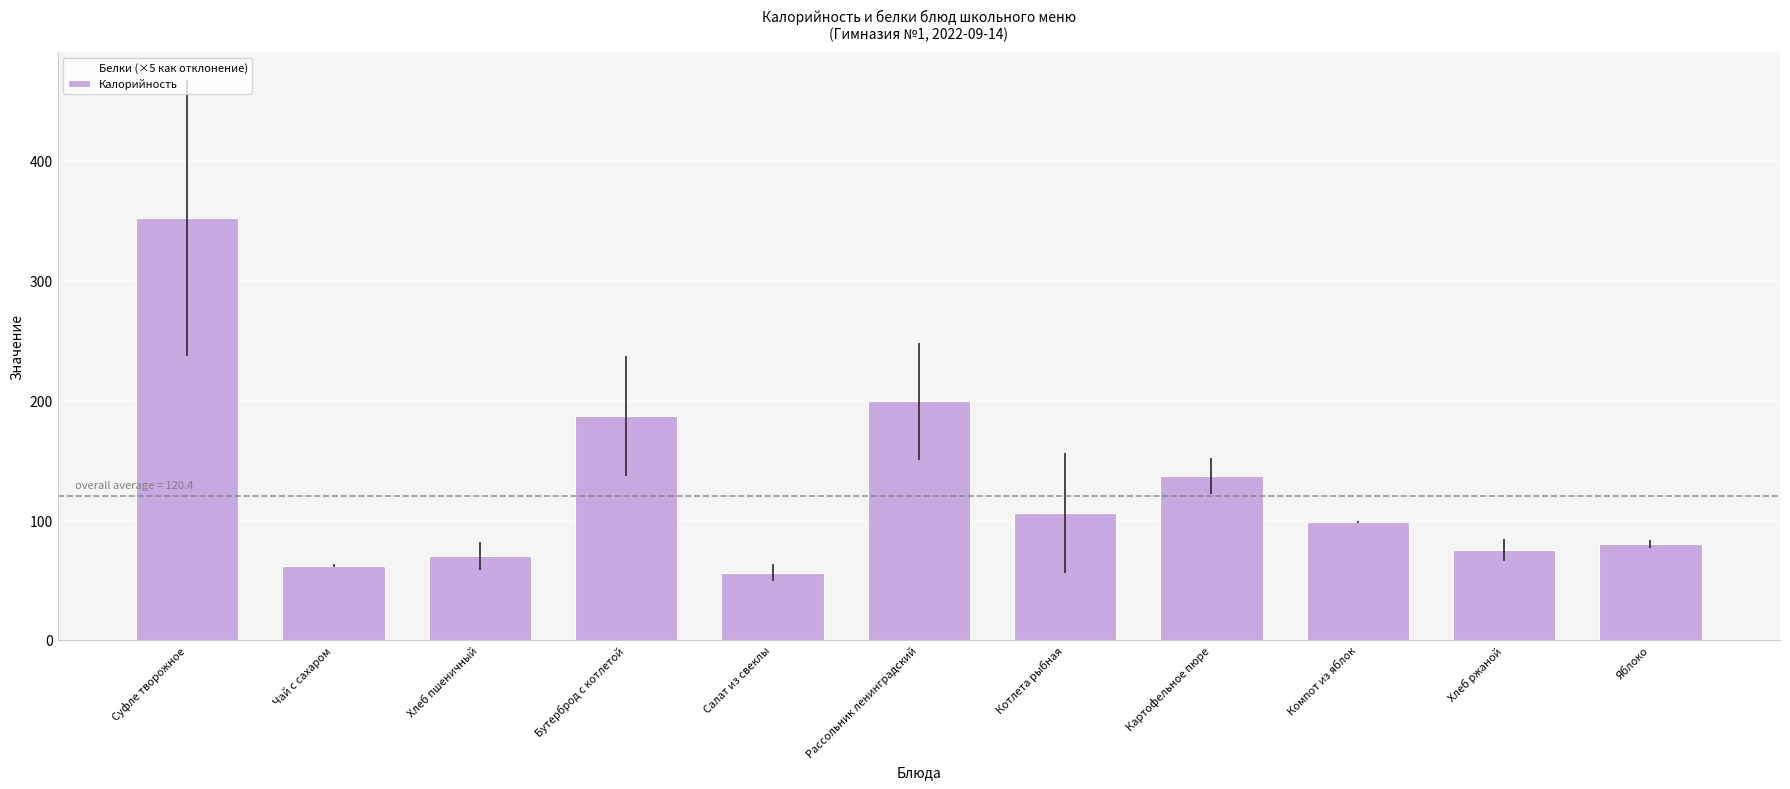

What is the total value across all series at Салат из свеклы?

57.4